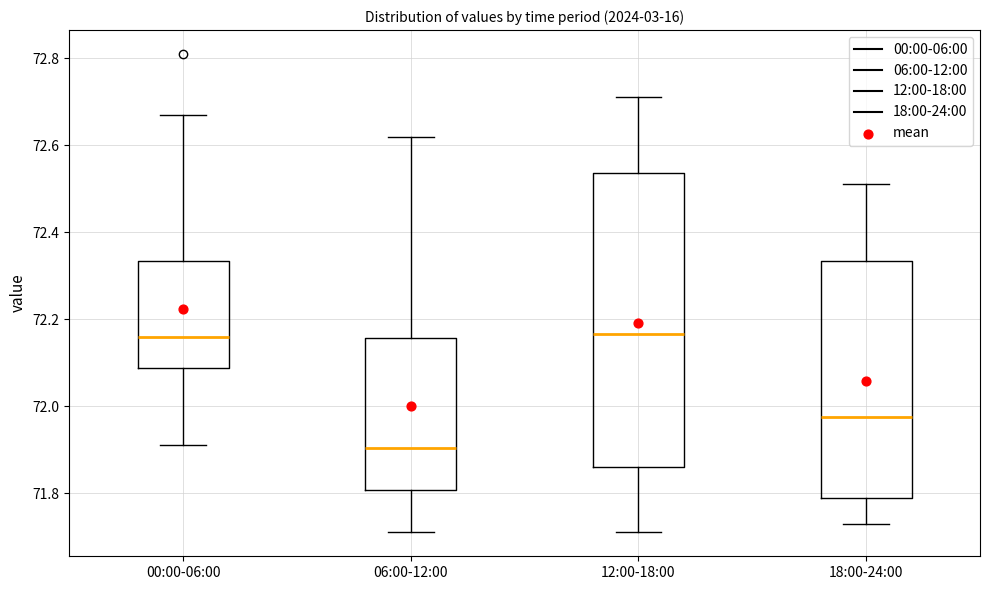

Reading left to right, transcribe this box plot: for each box, give where its median line is, the range the box spans, and where its two whiskers end, as read against the y-axis. The values are not printed on the chart, so give them approximately, as read against the axis.

00:00-06:00: median 72.16, box 72.08 to 72.34, whiskers 71.92 to 72.68
06:00-12:00: median 71.90, box 71.80 to 72.16, whiskers 71.72 to 72.62
12:00-18:00: median 72.16, box 71.86 to 72.54, whiskers 71.72 to 72.72
18:00-24:00: median 71.98, box 71.80 to 72.34, whiskers 71.74 to 72.52